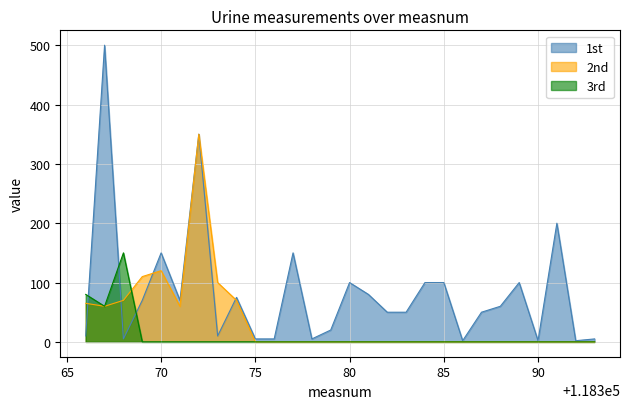

True or false: 1st has a value of 150 at 70.

True